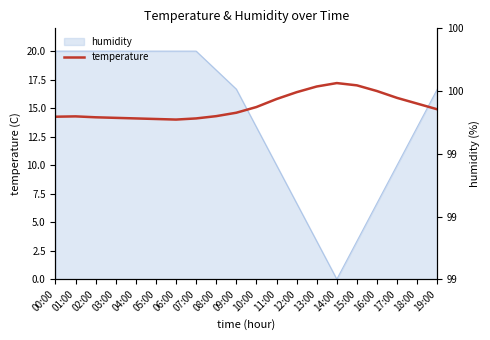

At which category does the chart reach its minimum across all series?

06:00